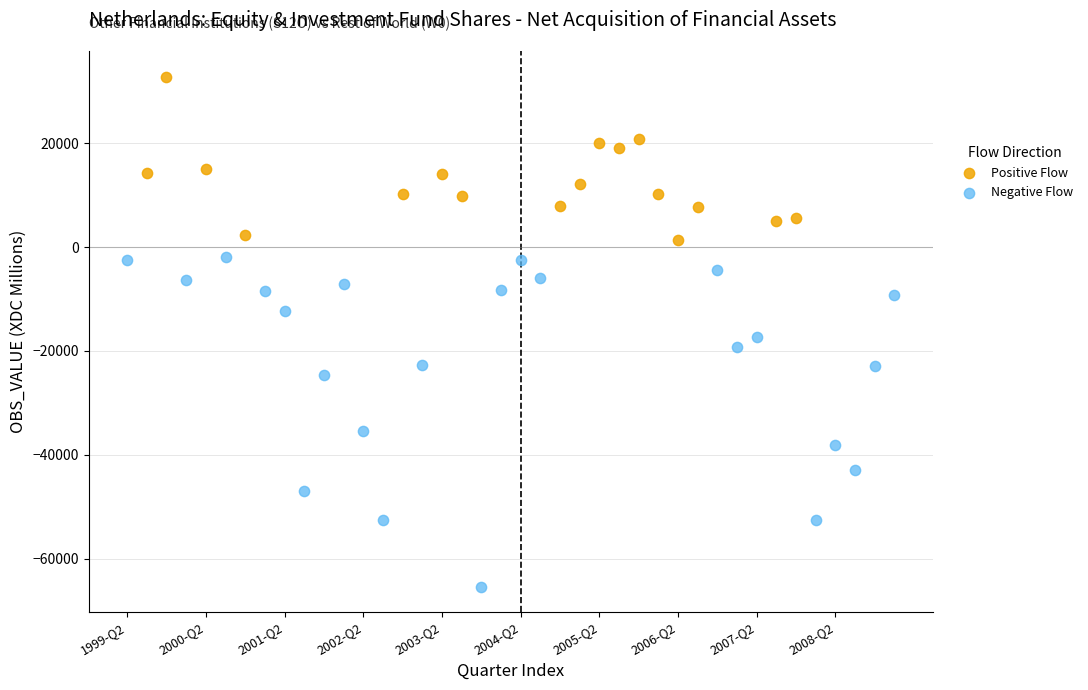

Which series reaches the maximum Y coordinate?

Positive Flow